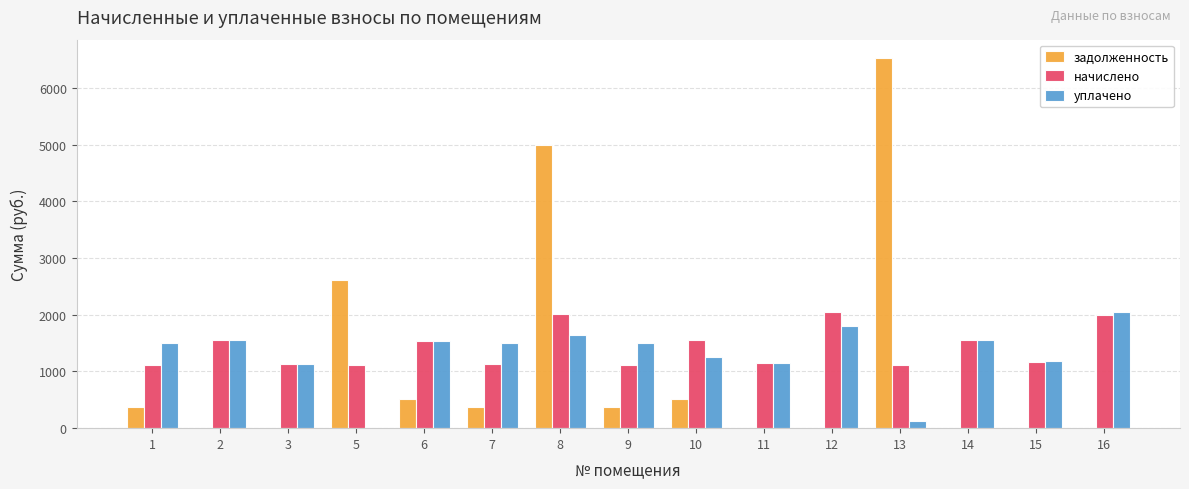

What is the sum of all начислено values?

21314.6